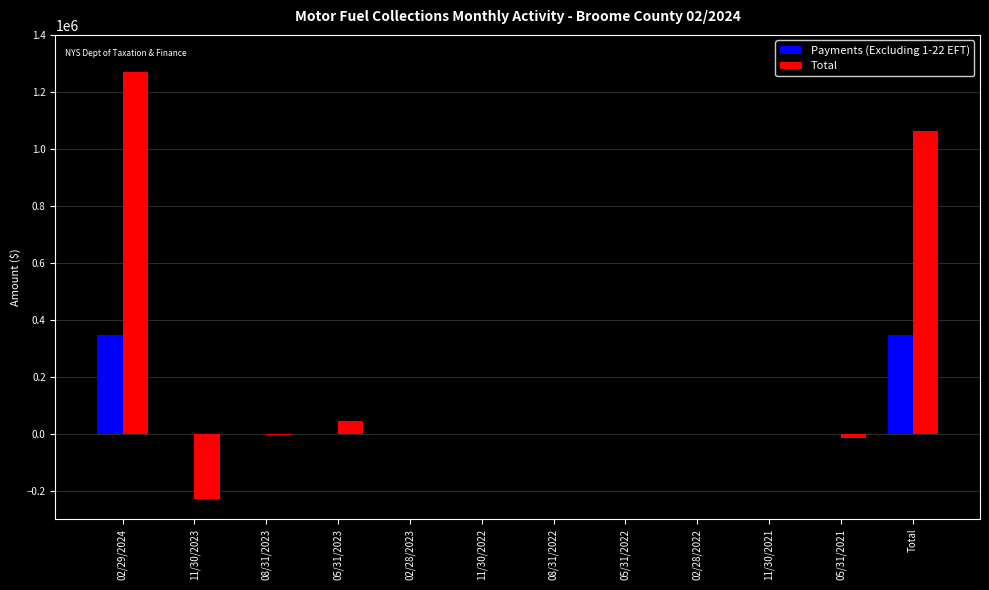

How many categories are shown in the chart?

12